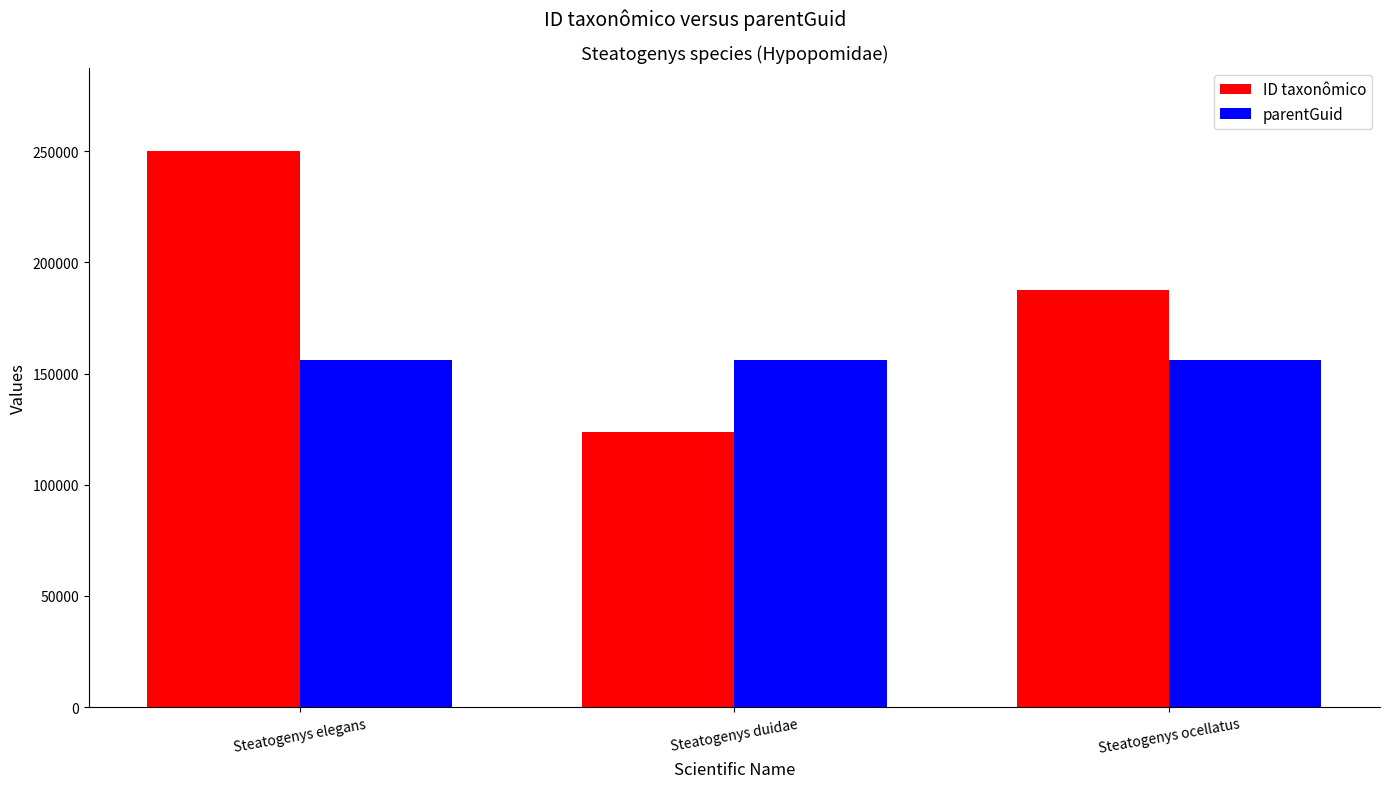

True or false: parentGuid has a value of 156147 at Steatogenys duidae.

True